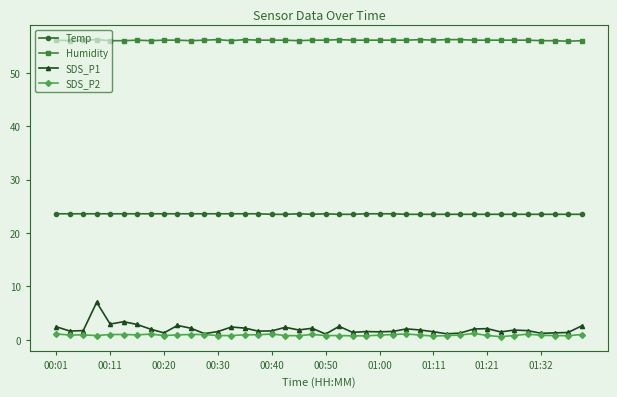

True or false: Temp and Humidity cross at least once.

False